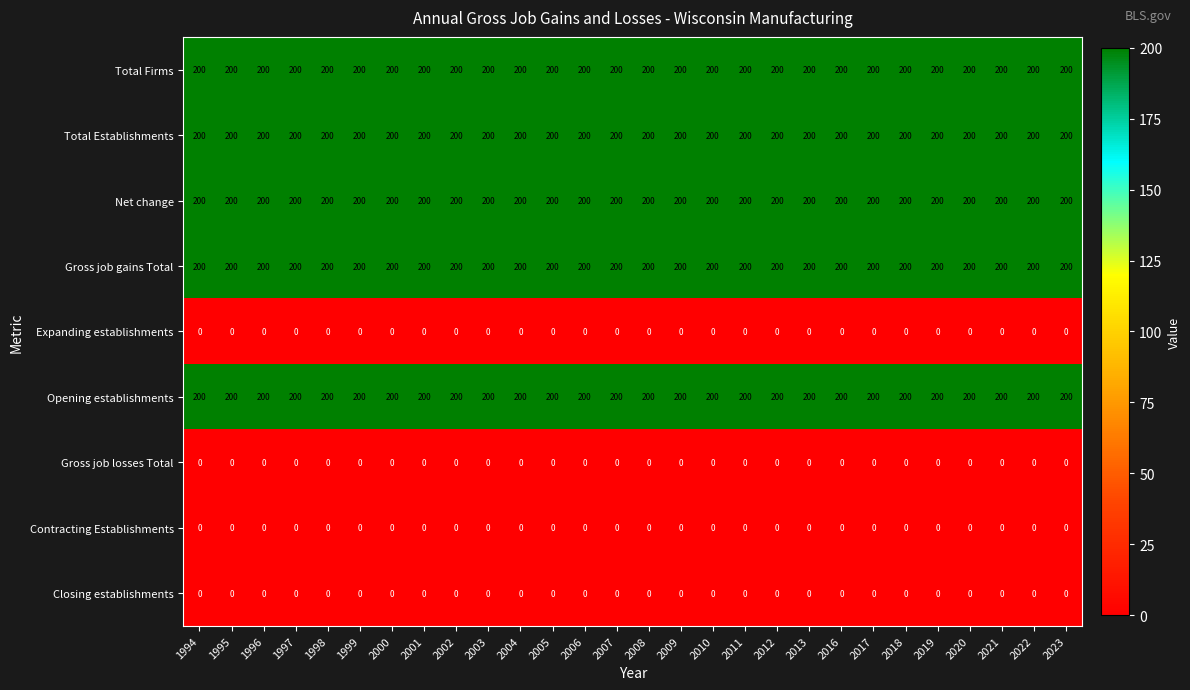

What is the spread (max minus min) of values at 2010?

200